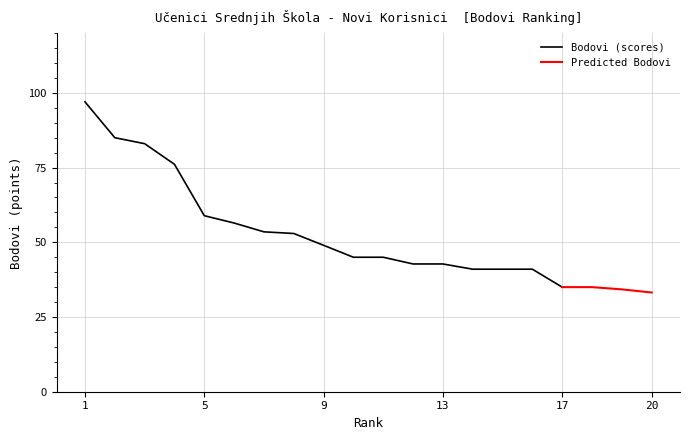

Reading left to right, list all the values displayed in this chart.

1=97.0	2=85.0	3=83.0	4=76.1	5=58.9	6=56.5	7=53.5	8=53.0	9=49.0	10=45.0	11=45.0	12=42.8	13=42.8	14=41.0	15=41.0	16=41.0	17=35.0	18=35.0	19=34.2	20=33.2